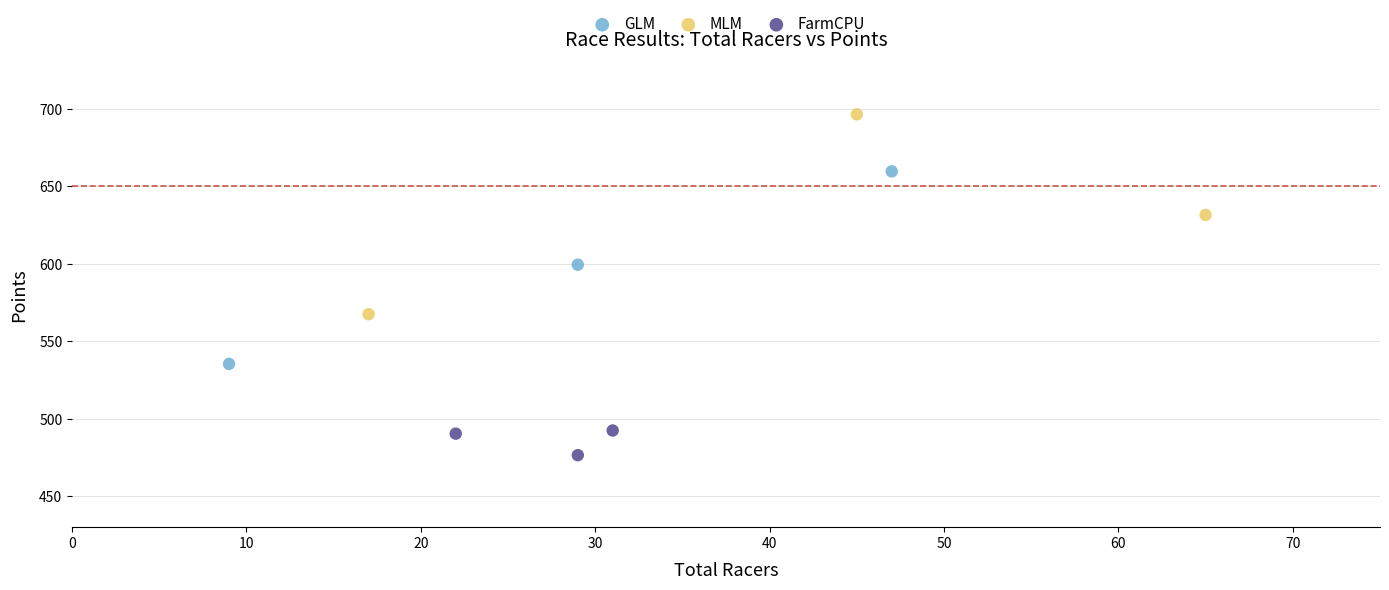

Which series reaches the maximum Y coordinate?

MLM